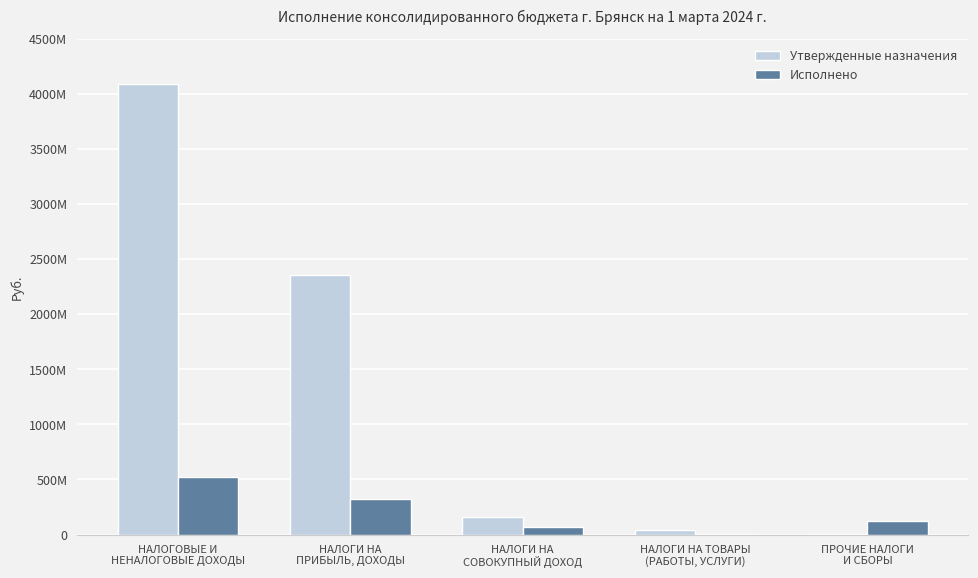

What is the difference between the Исполнено values at НАЛОГИ НА
ПРИБЫЛЬ, ДОХОДЫ and НАЛОГИ НА ТОВАРЫ
(РАБОТЫ, УСЛУГИ)?

312180365.3